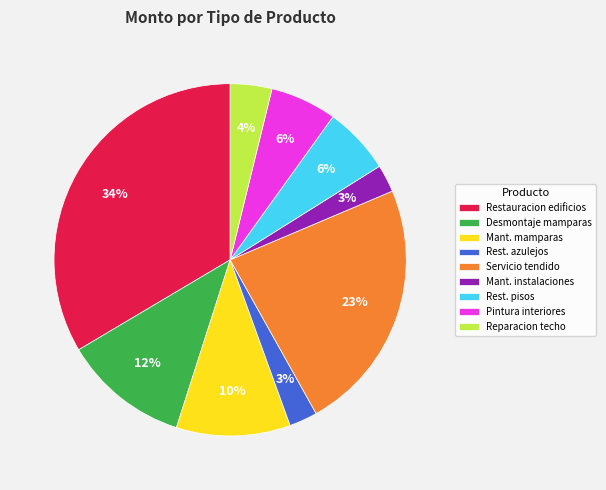

Which slice is the largest?

Restauracion edificios